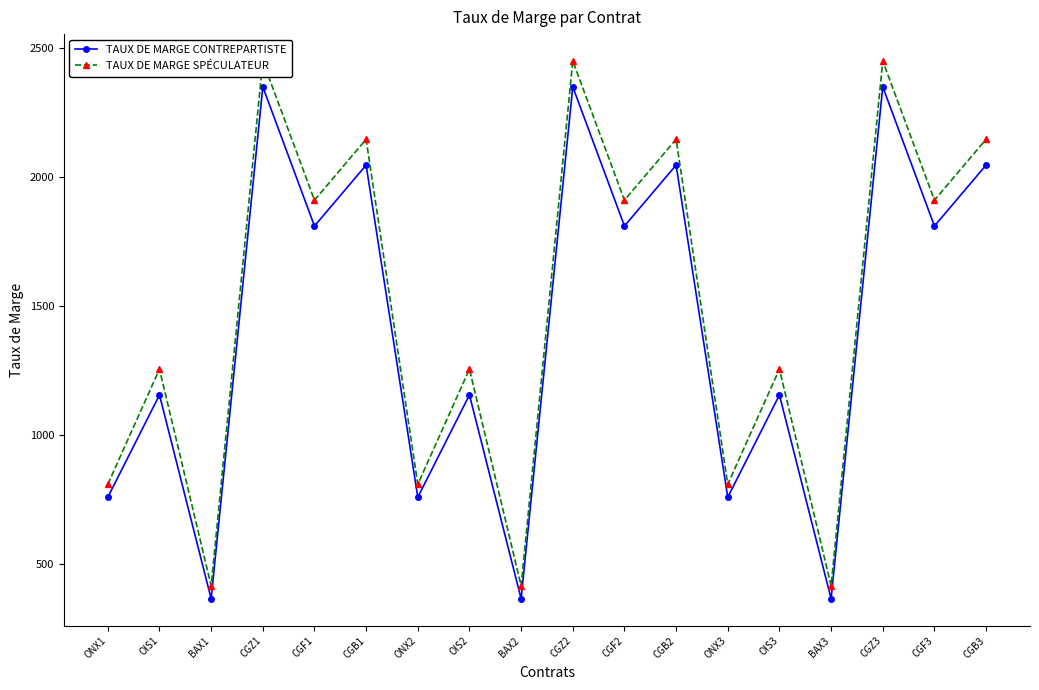

At which category does TAUX DE MARGE SPÉCULATEUR reach its first local valley?

BAX1